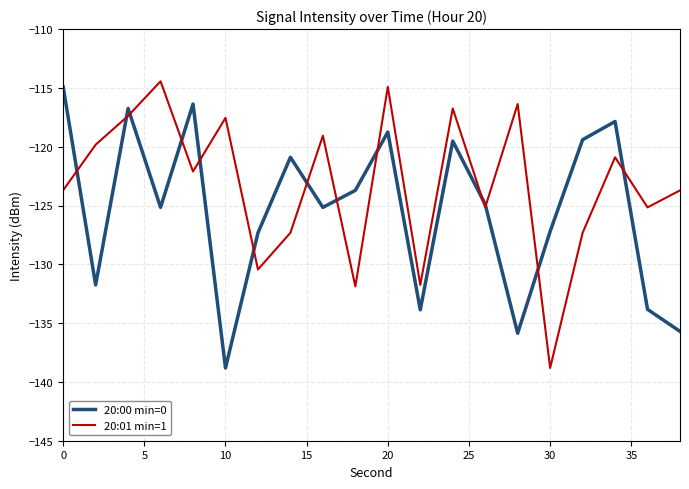

True or false: 20:01 min=1 has more than 0 points higher than both neighbors.

True